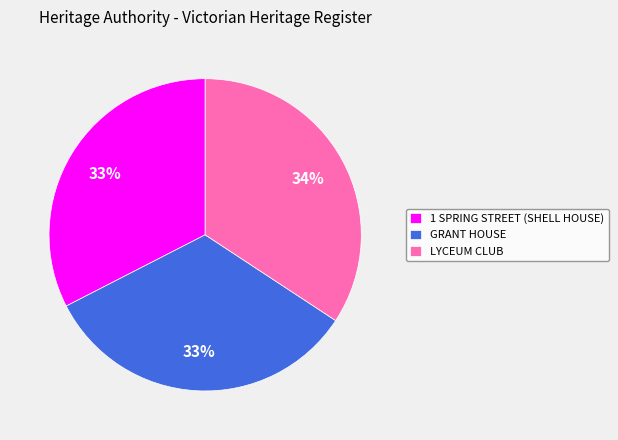

To the nearest percent, what is the average slice percentage?

33%